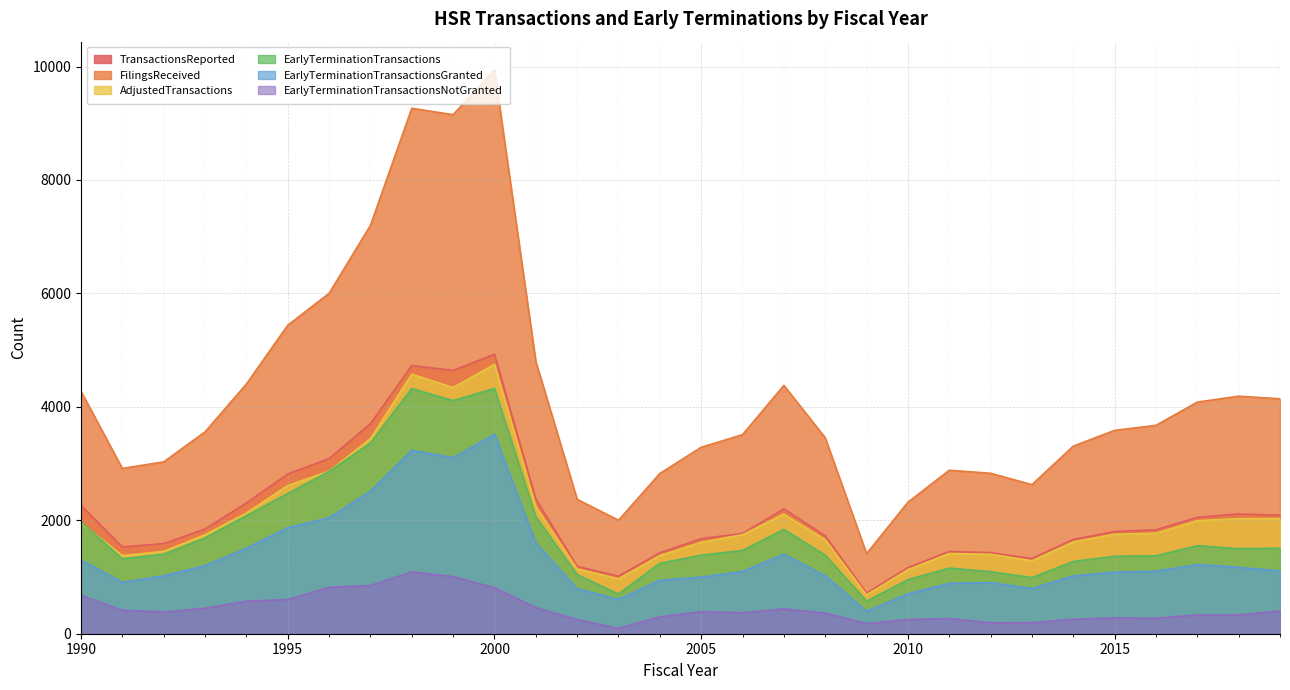

What is the difference between the maximum and second lowest values in the EarlyTerminationTransactions series?

3624